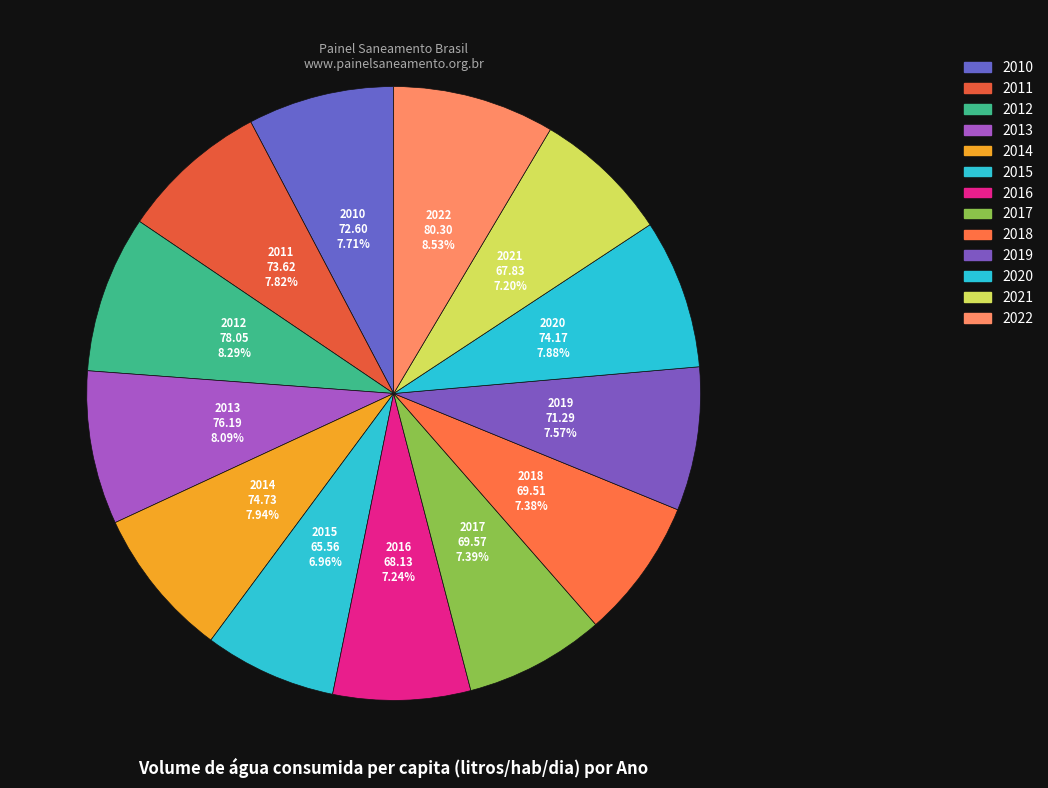

What is the ratio of the value at 2013 to the value at 2022?

0.9